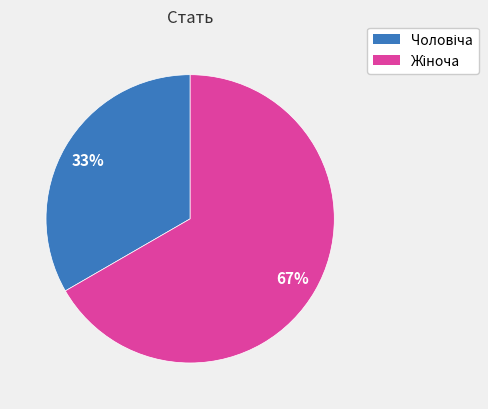

Does any single category account for the majority?

Yes